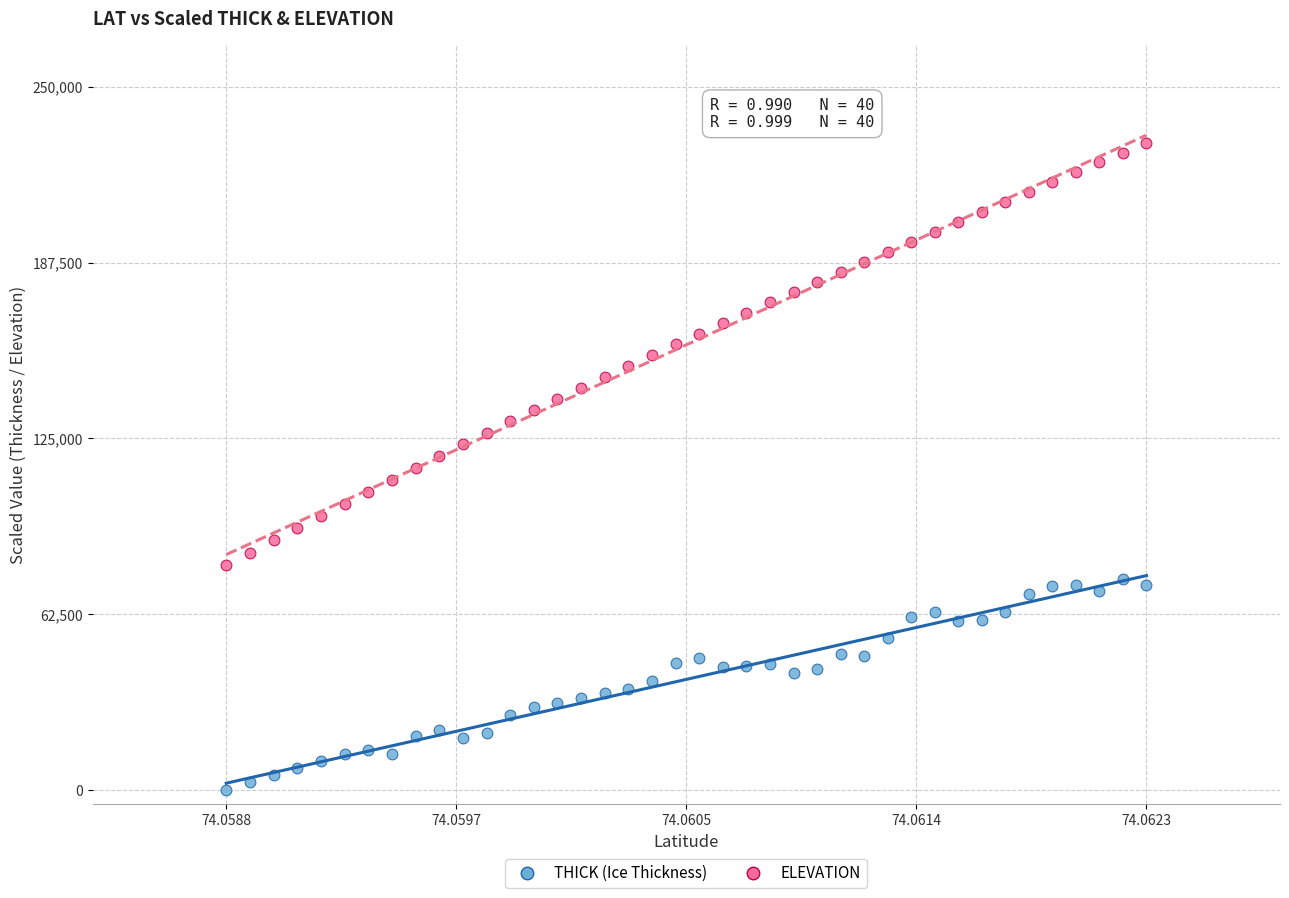

Which series contains the lowest Y value?

THICK (Ice Thickness)